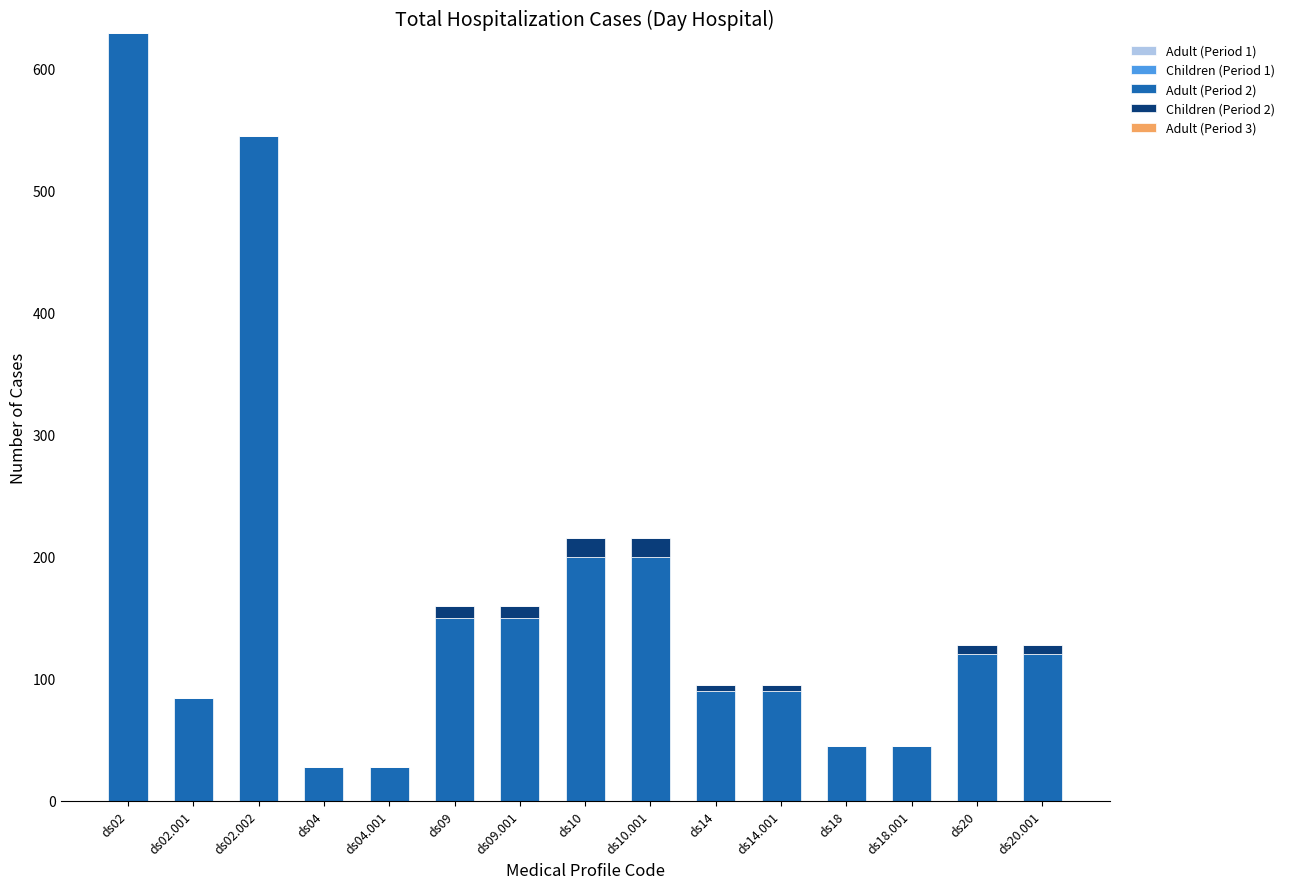

At which category is the sum across all series the highest?

ds02